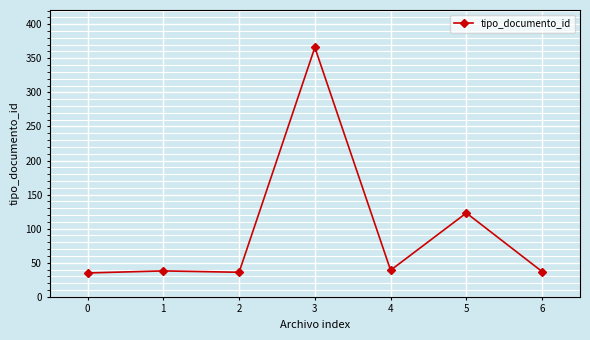

Is it true that the value at 0 is 51?

False